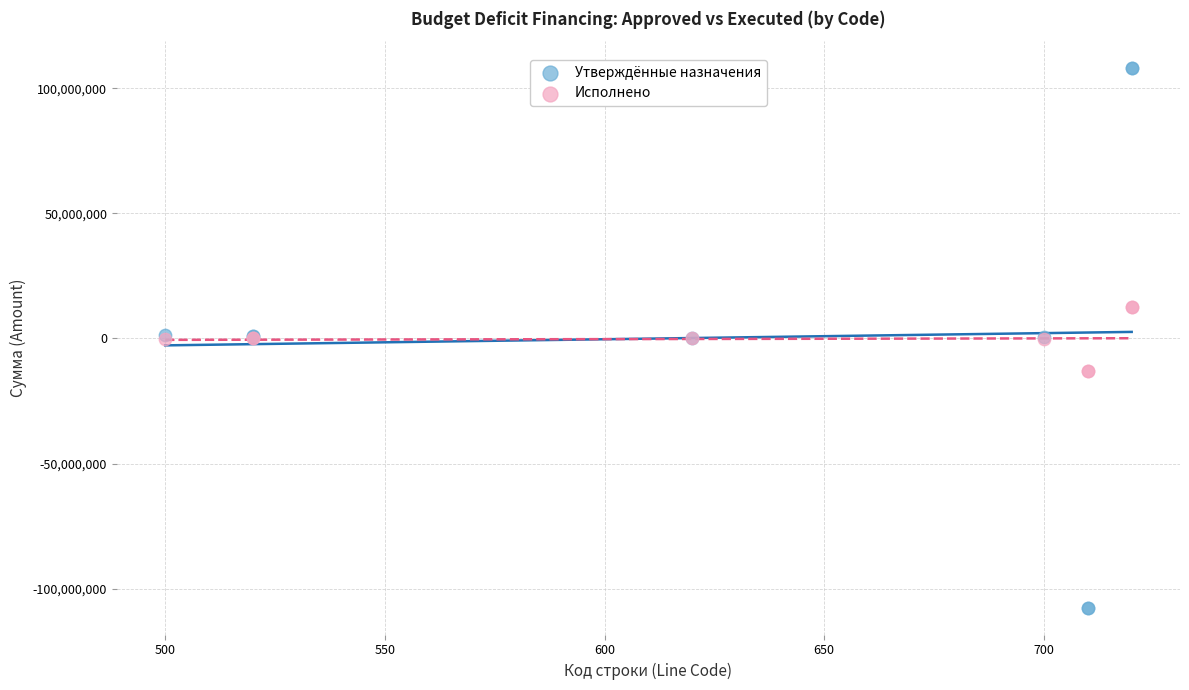

What is the X range (max minus min) for the scatter plot?

220.0